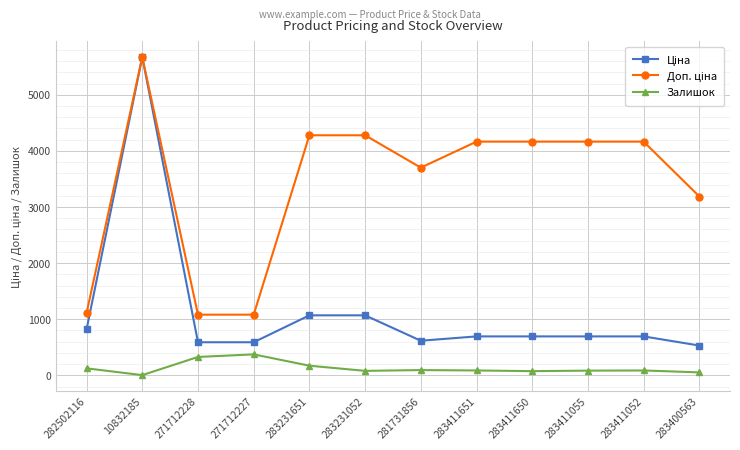

What is the highest value of the Залишок series?

374.0